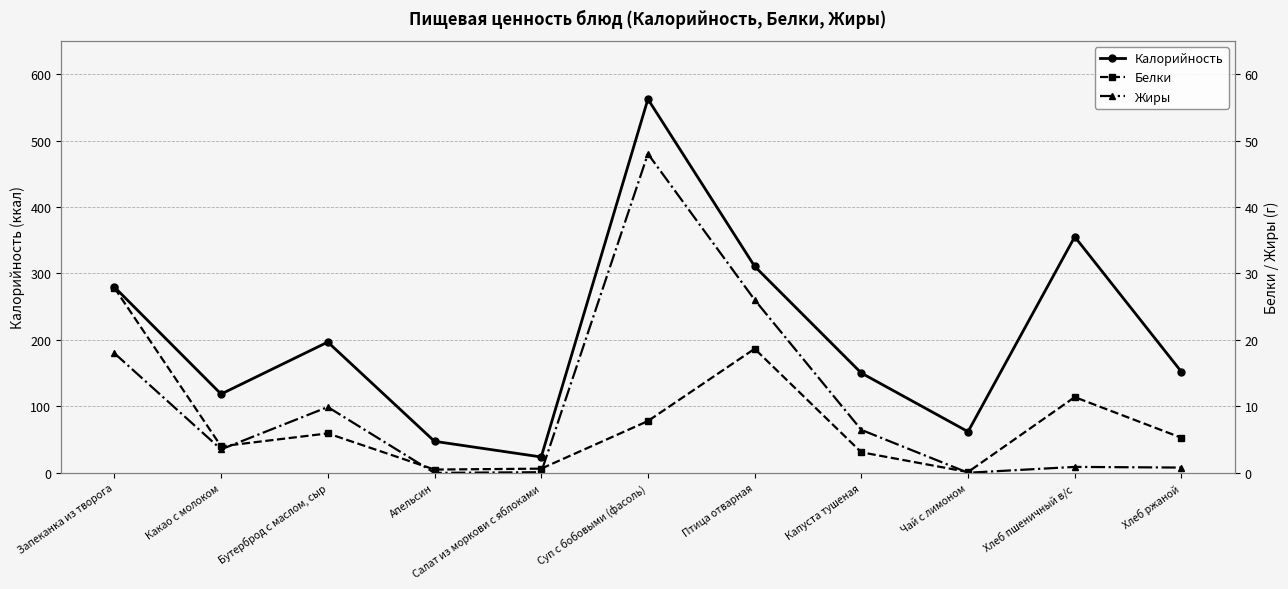

Is it true that Белки equals 7.8 at Суп с бобовыми (фасоль)?

True